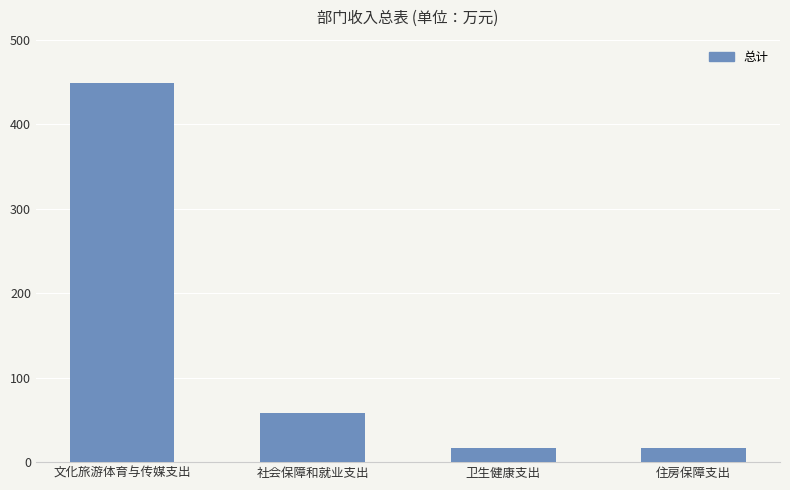

What is the label of the 3rd bar from the right?

社会保障和就业支出